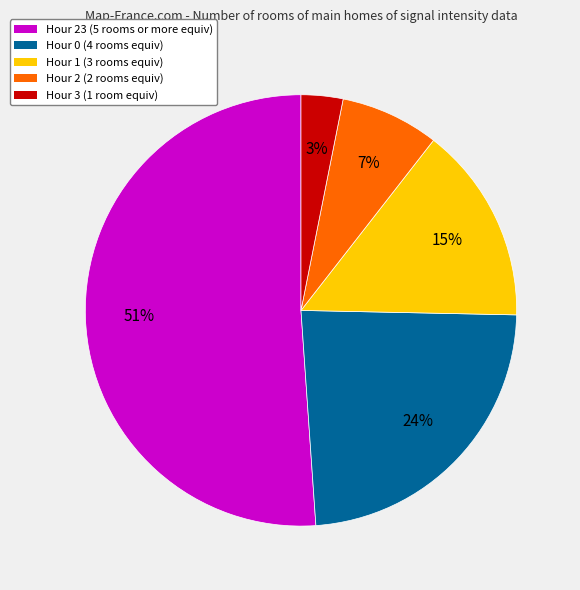

How many slices are in this pie chart?

5